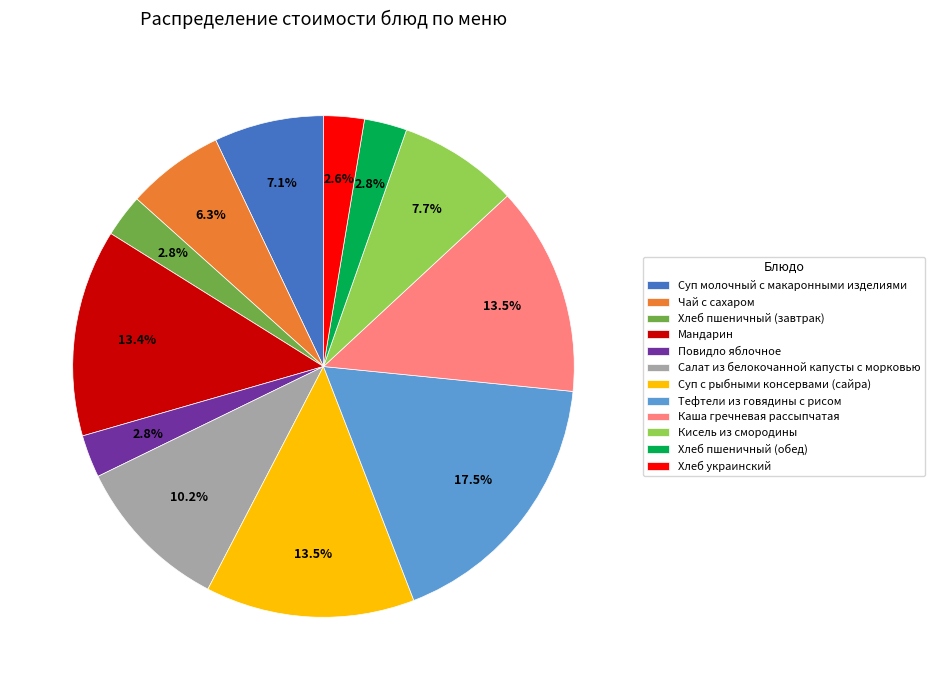

What percentage is the Кисель из смородины slice, to the nearest percent?

8%